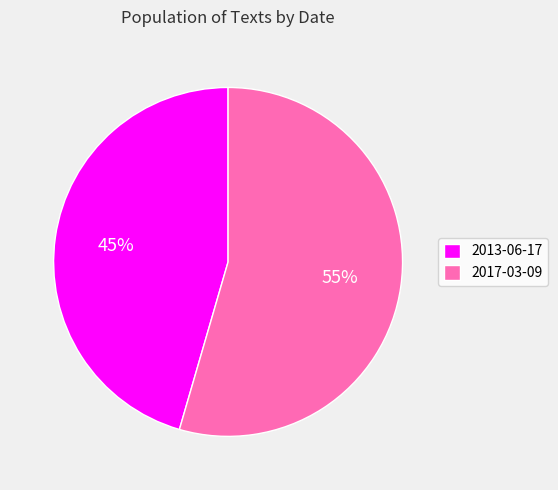

Count the number of slices in the pie.

2